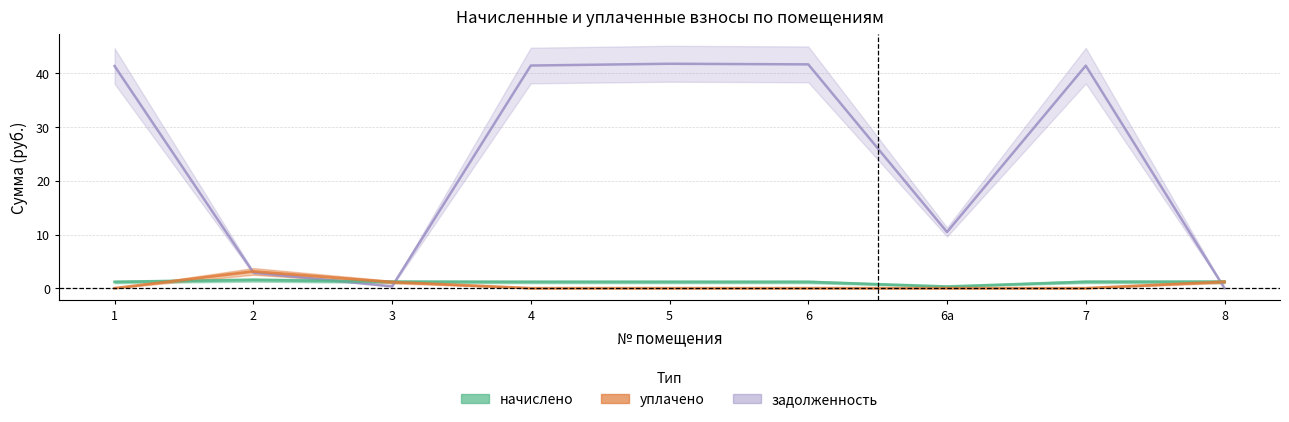

What is the difference between the maximum and second lowest values in the уплачено series?

3.1